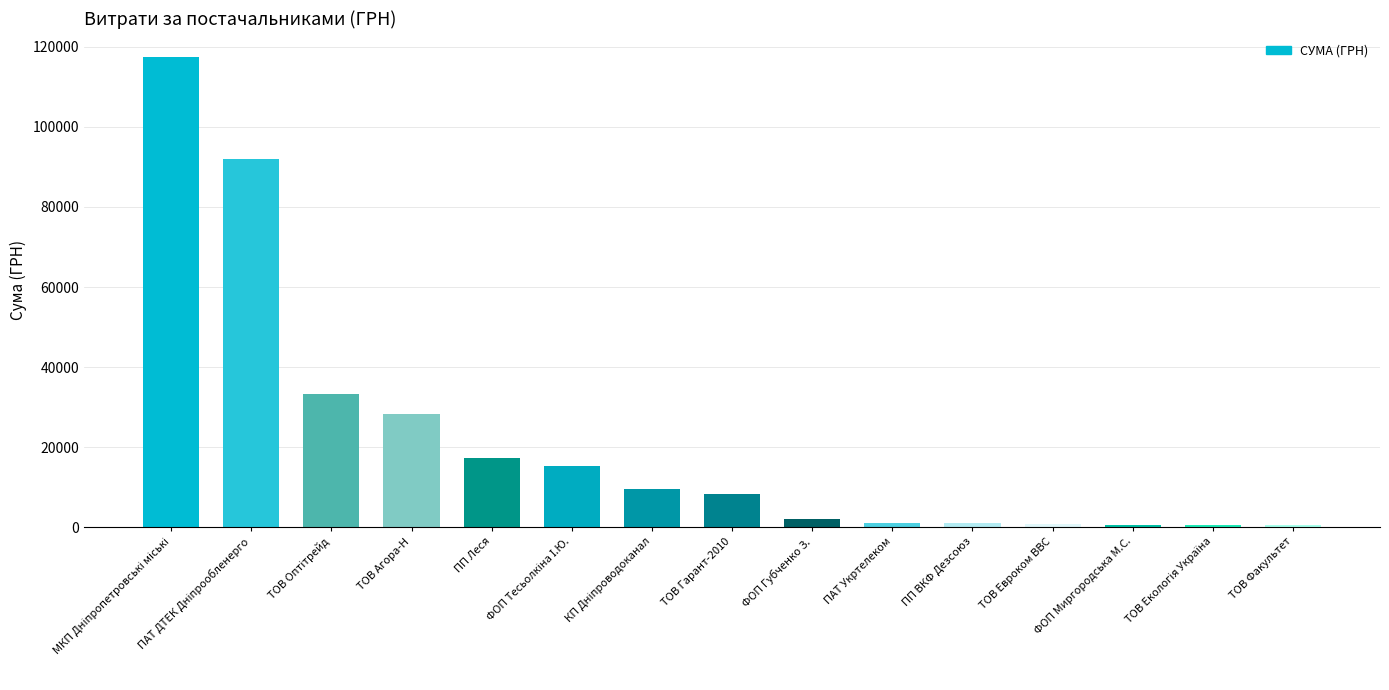

What is the difference between the values at ПП ВКФ Дезсоюз and ТОВ Агора-Н?

27125.5